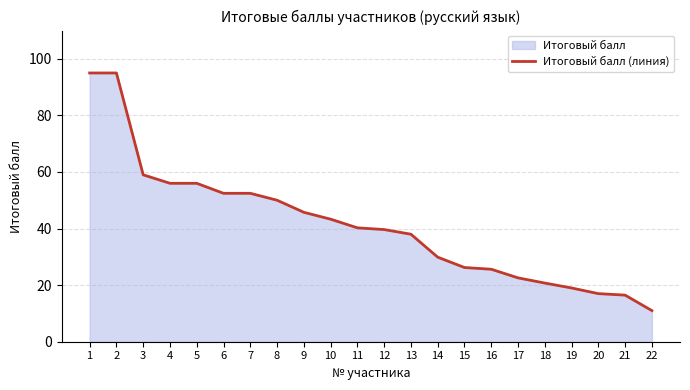

What is the value of the 9th point from the left?

45.8